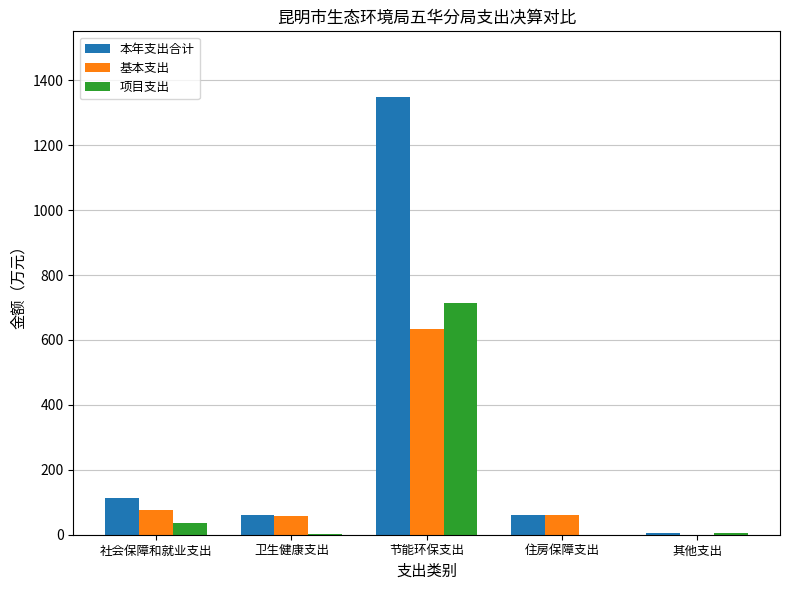

Where is 本年支出合计 nearest to the value 677?

社会保障和就业支出